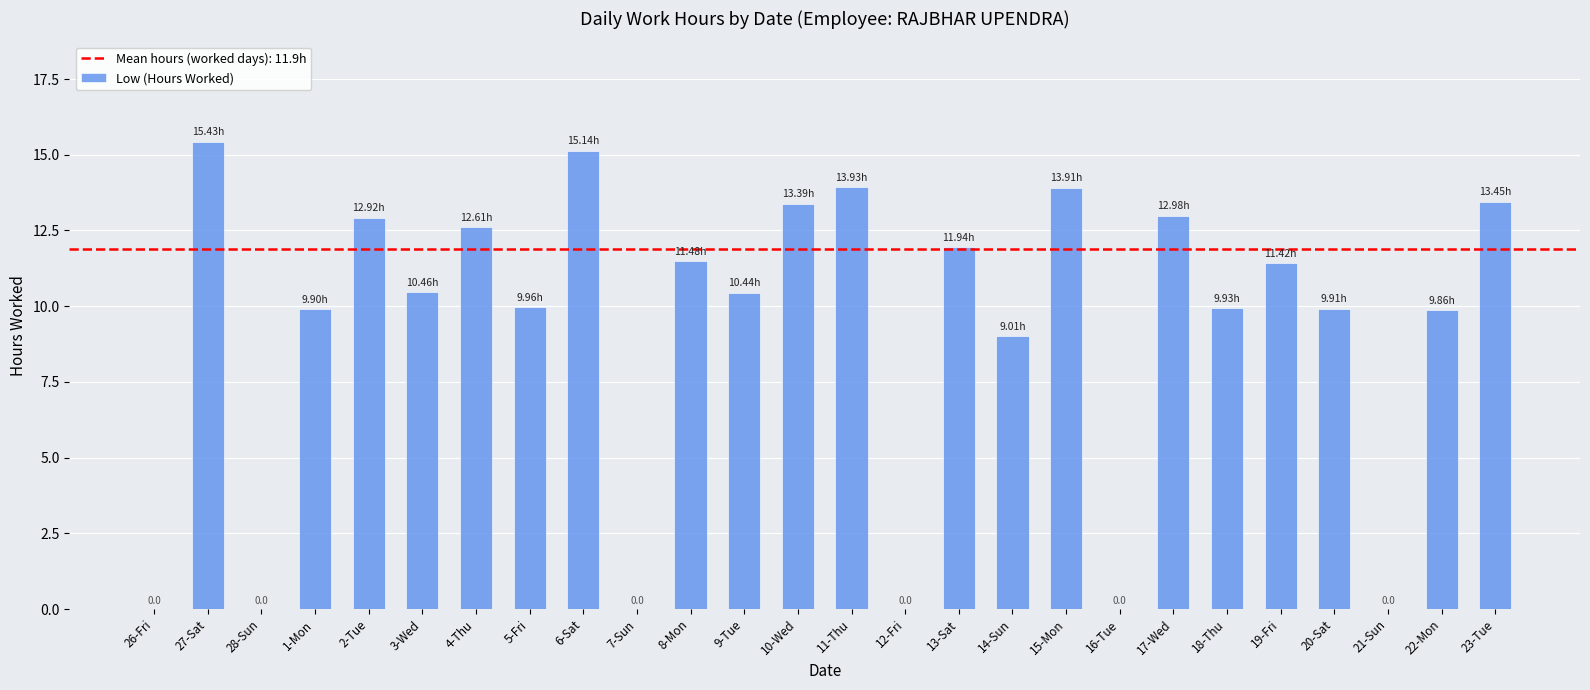

What is the change in value from 10-Wed to 23-Tue?

+0.1